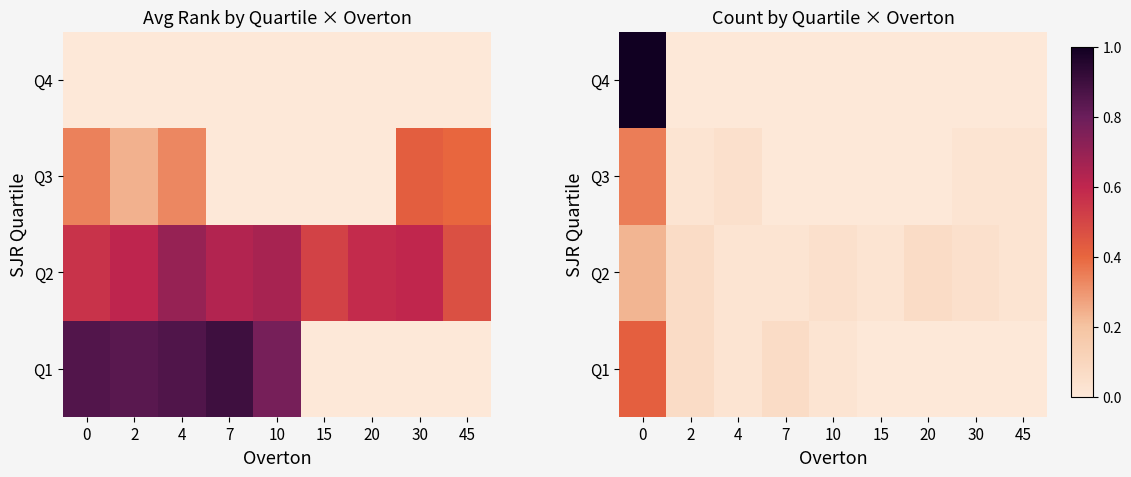

How many series are shown in this chart?

4